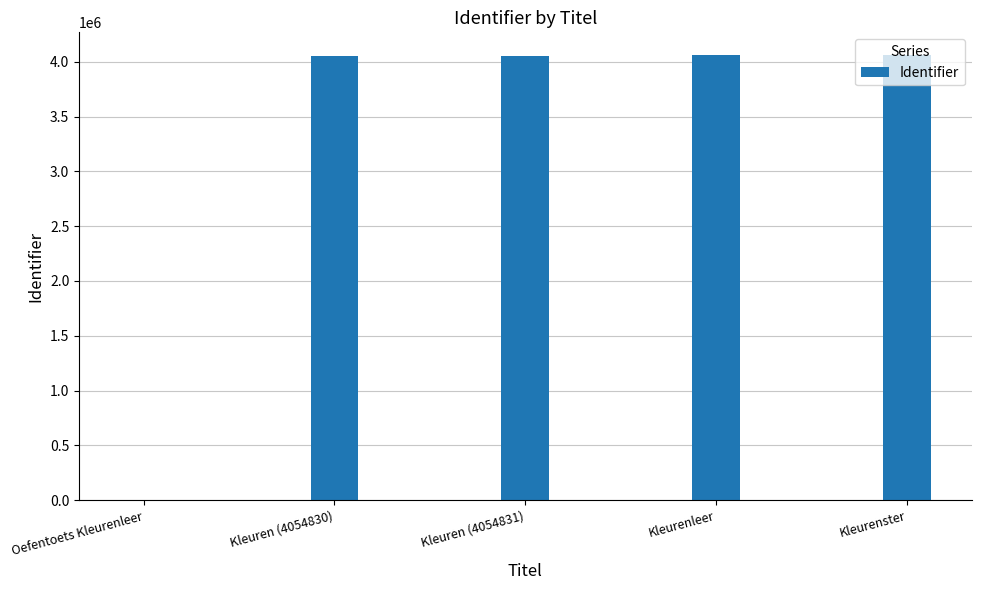

What is the sum of all values?

16239002